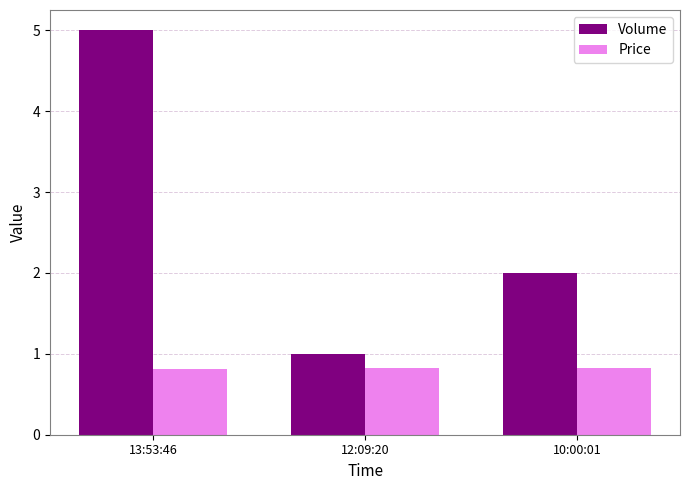

What is the label of the 2nd bar from the right?

12:09:20